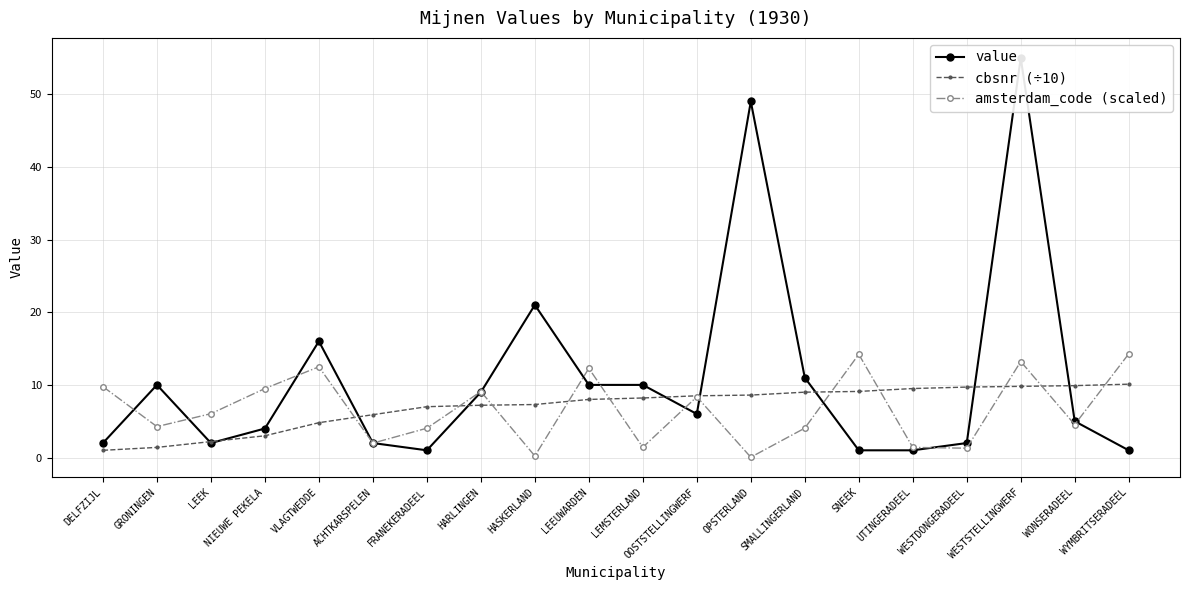

What is the minimum value for value?

1.0